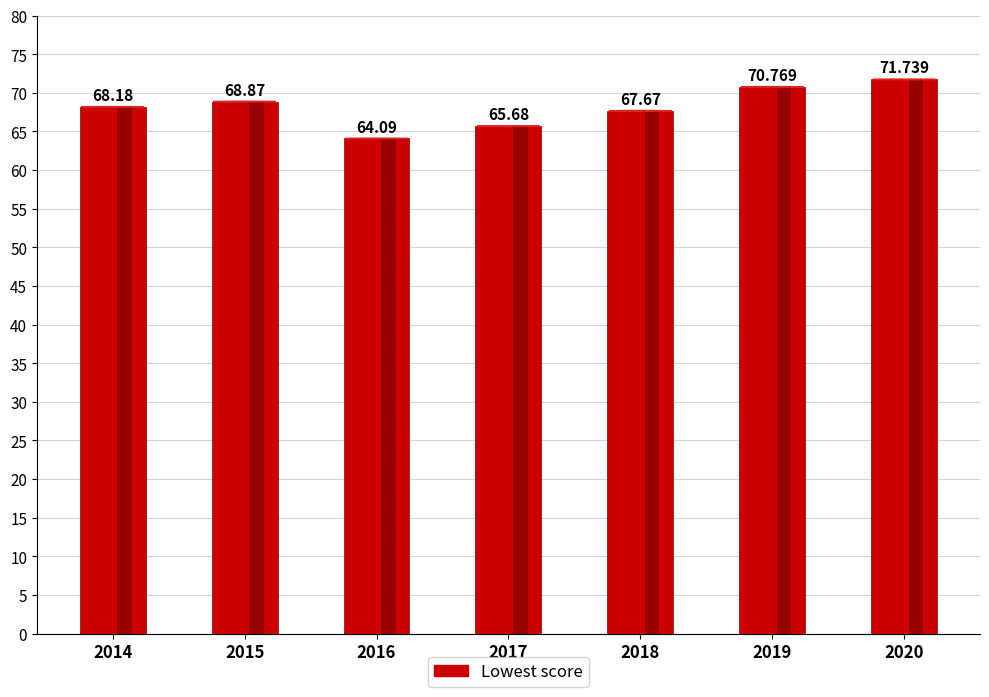

At which category does the chart reach its peak across all series?

2020